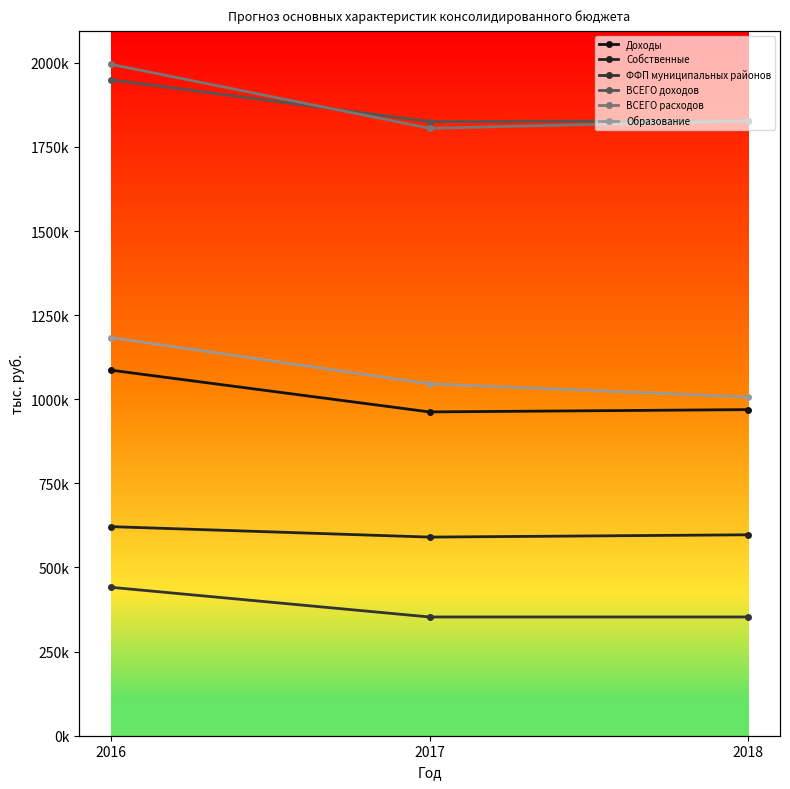

Which series has the largest range (max minus min)?

ВСЕГО расходов